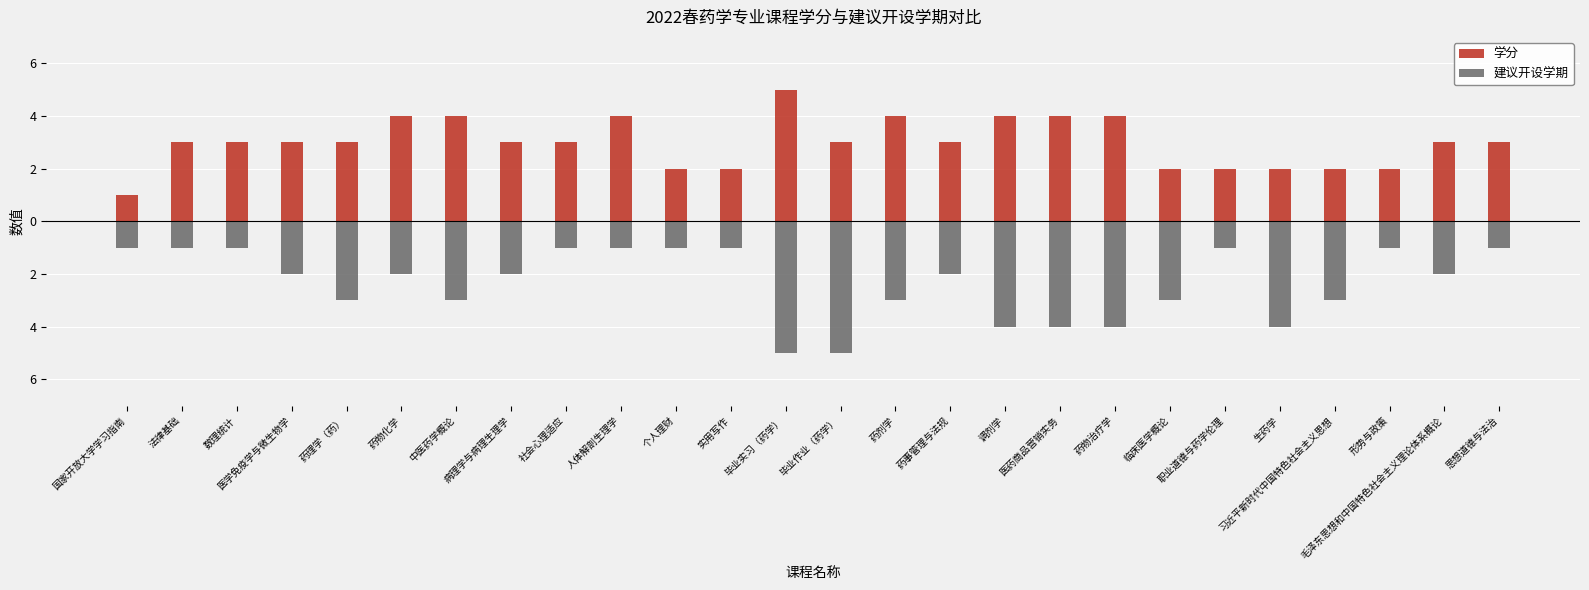

What is the label of the 2nd bar from the left?

法律基础